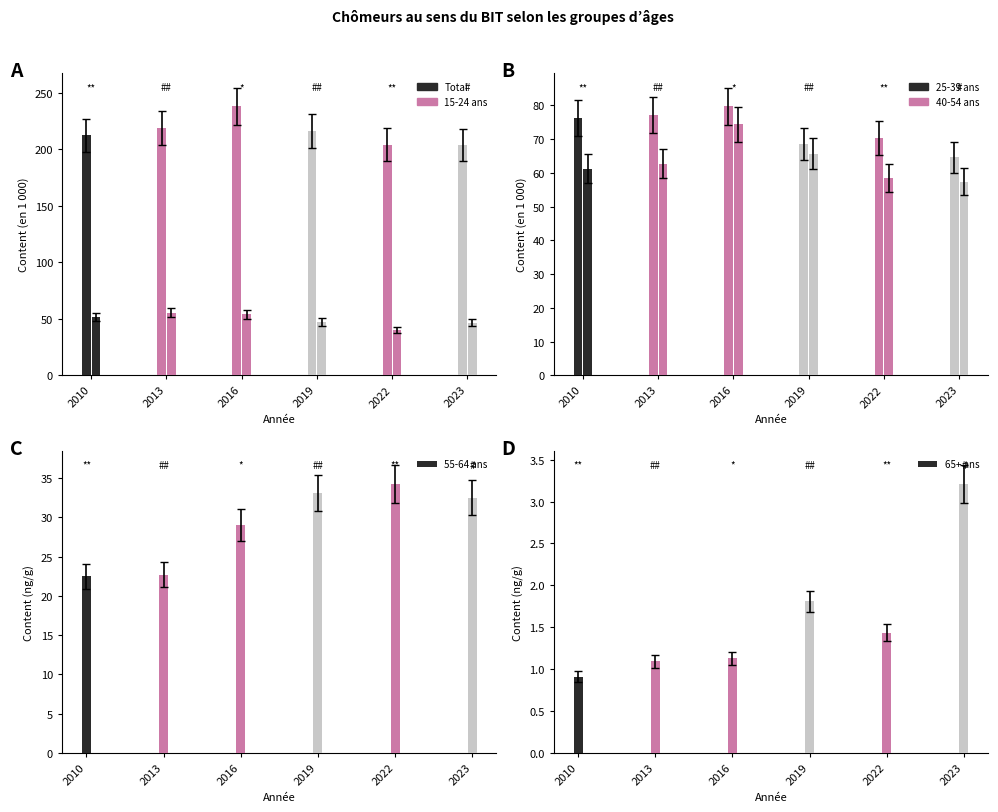

What is the difference between the second highest and minimum values in the 15-24 ans series?

14.0